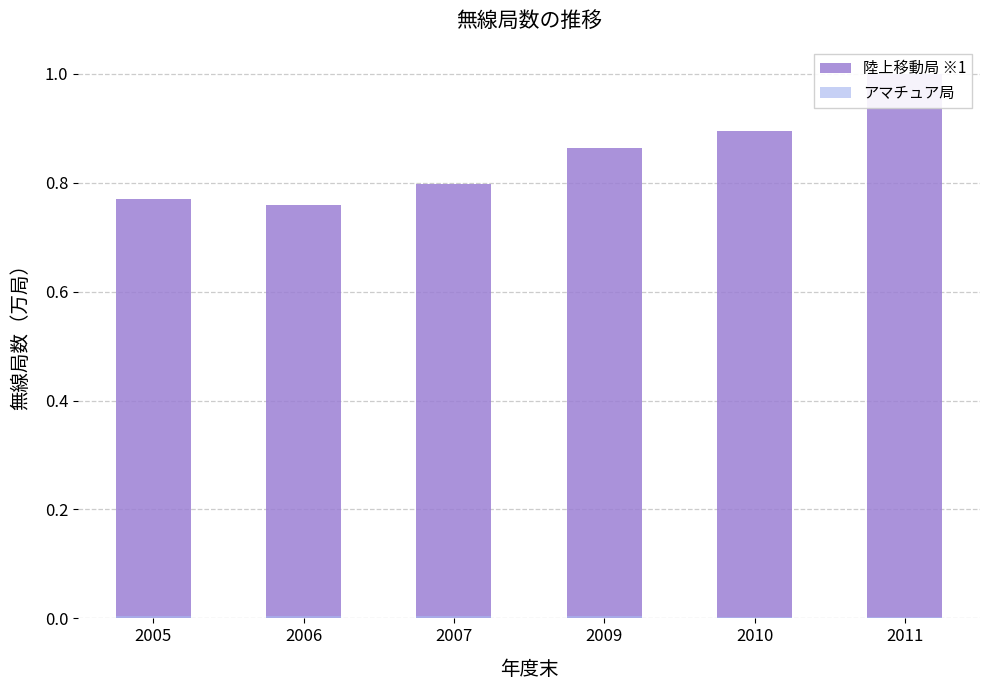

Reading left to right, what are all the values shown in this chart?

陸上移動局 ※1: 2005=0.8	2006=0.8	2007=0.8	2009=0.9	2010=0.9	2011=1.0
アマチュア局: 2005=0.0	2006=0.0	2007=0.0	2009=0.0	2010=0.0	2011=0.0